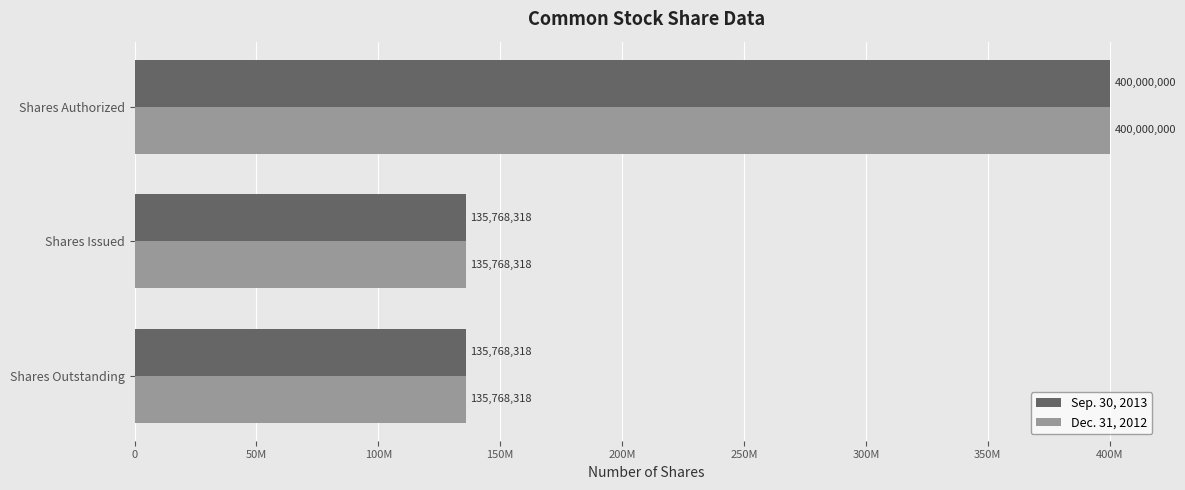

What are all the series names shown in the legend?

Sep. 30, 2013, Dec. 31, 2012